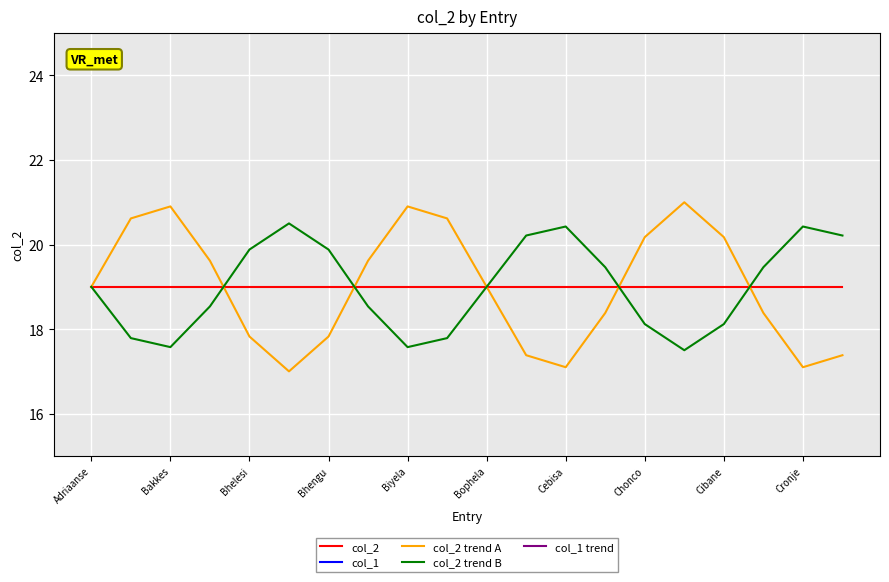

Does the chart display data point markers on the line(s)?

No